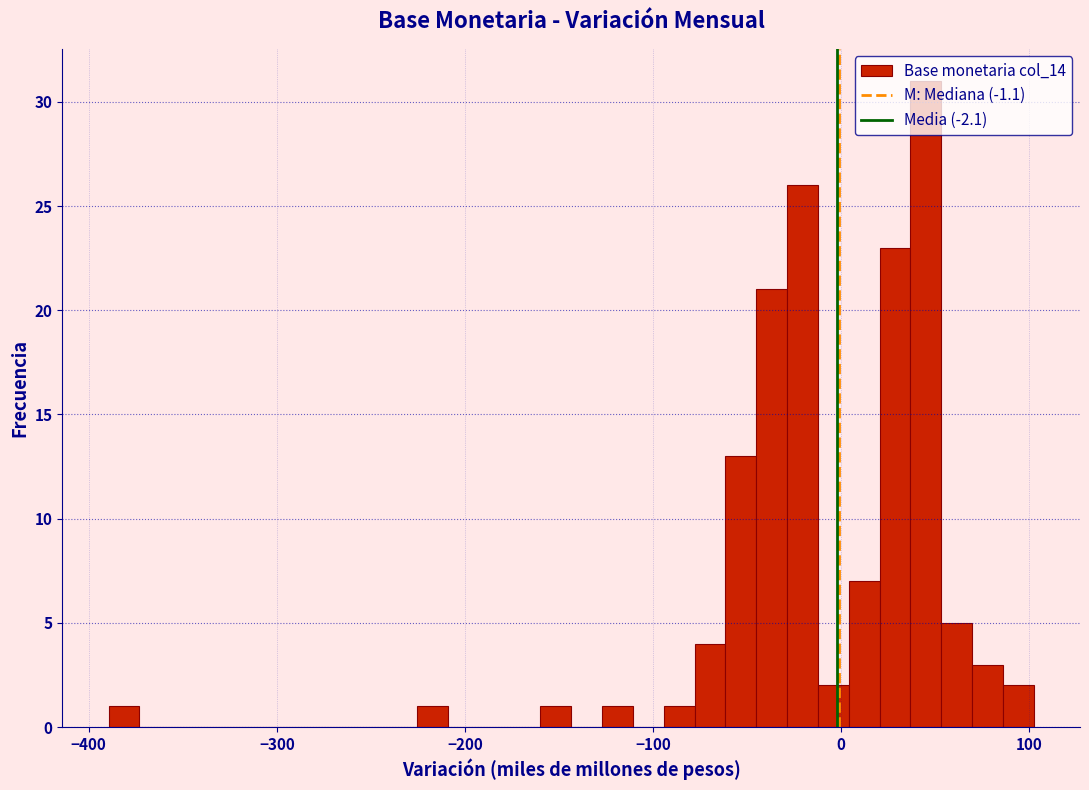

Read against the x-axis, roughly where is the centre of the tallest bar?

50